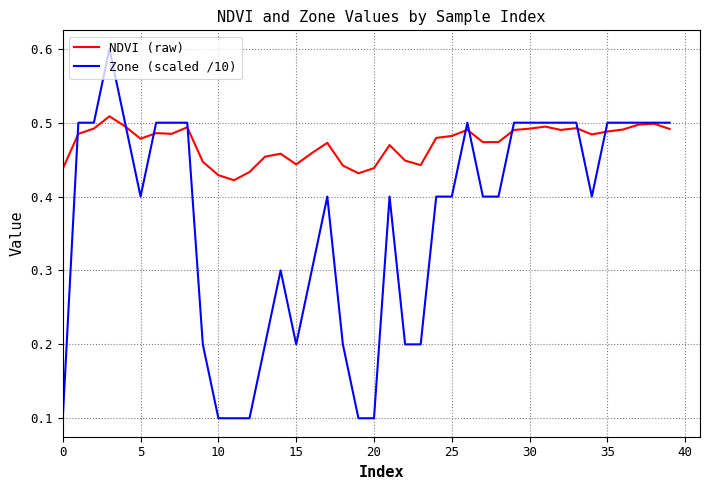

How many categories are shown in the chart?

40